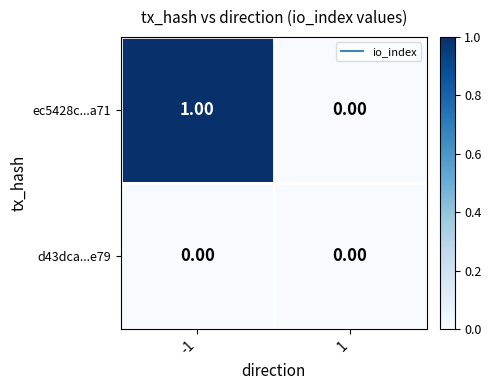

Which series changed the most between -1 and 1?

ec5428c...a71